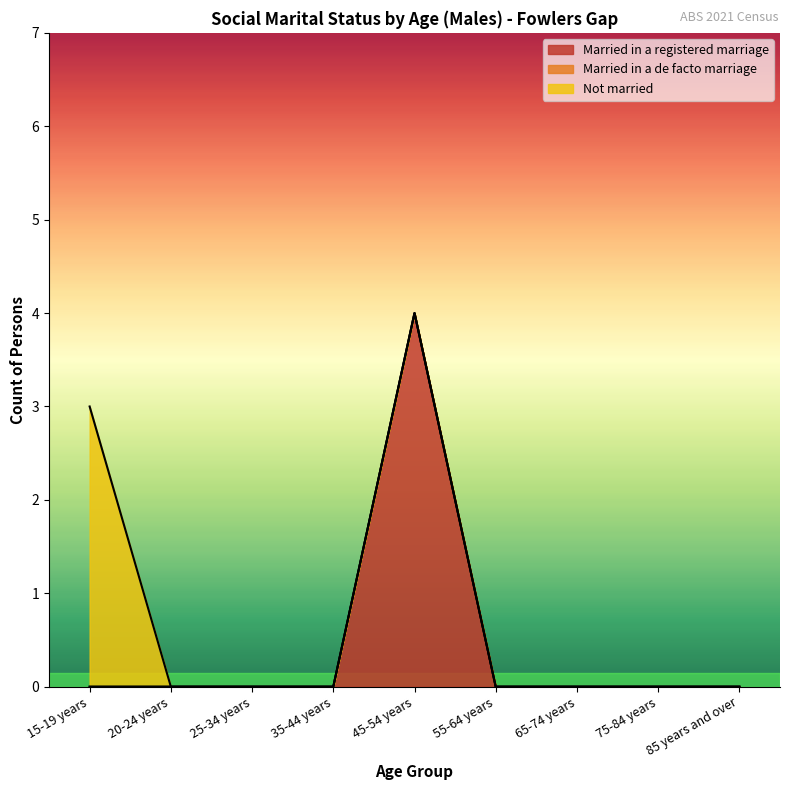

Which series has the largest total across all categories?

Married in a registered marriage